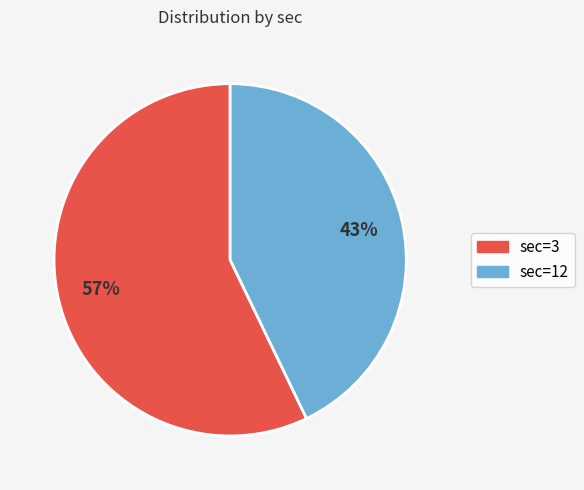

To the nearest percent, what is the difference between the largest and smallest slice percentages?

14%